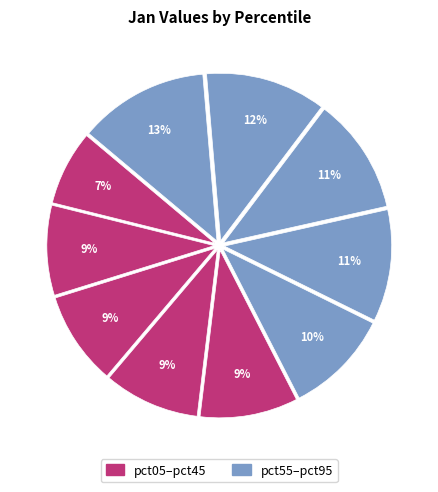

How many slices are in this pie chart?

10